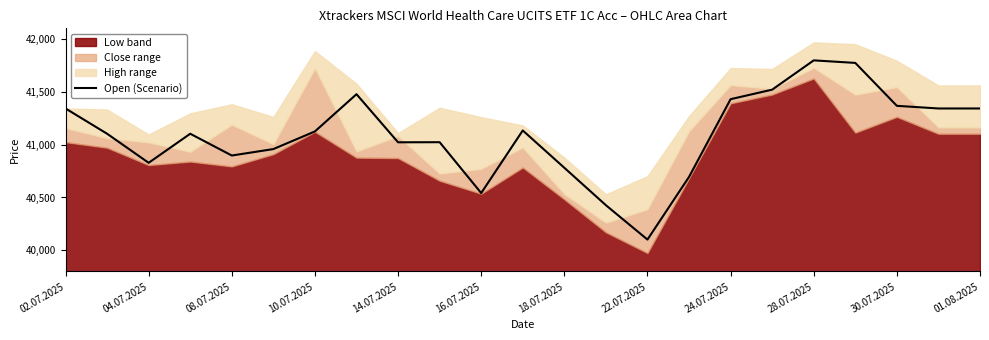

What is the approximate value at 21, to the nearest 10?

41340